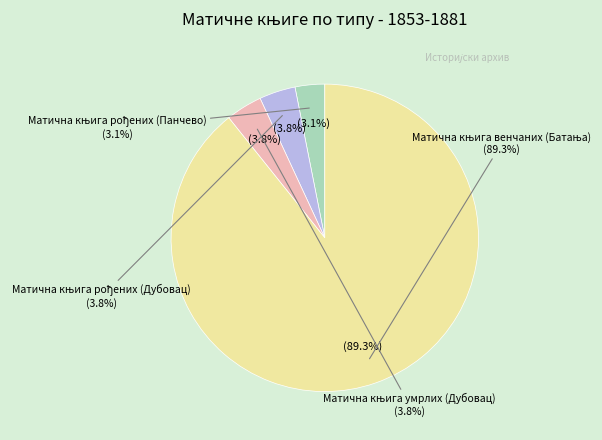

To the nearest percent, what portion does Матична књига рођених (Дубовац) represent?

4%